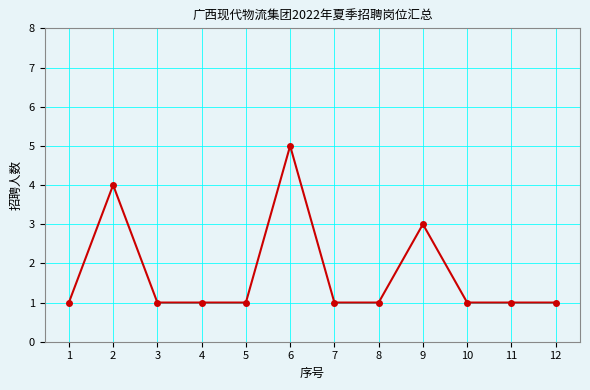

What is the approximate value at 8?

1